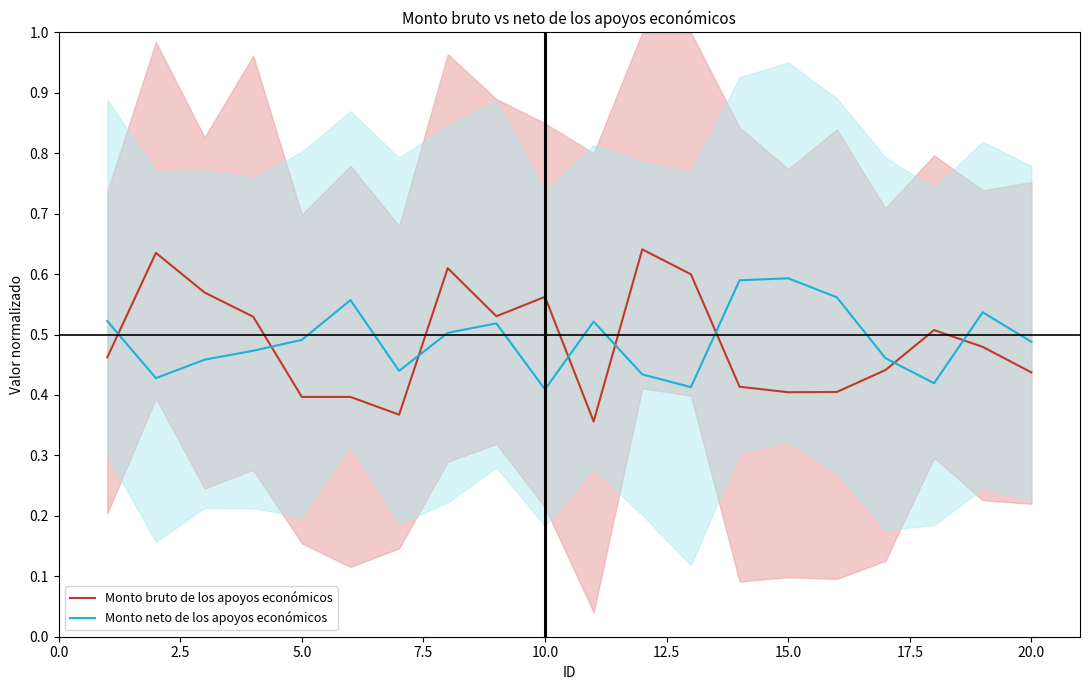

The value of Monto bruto de los apoyos económicos at 5.0 is 0.4. True or false?

True